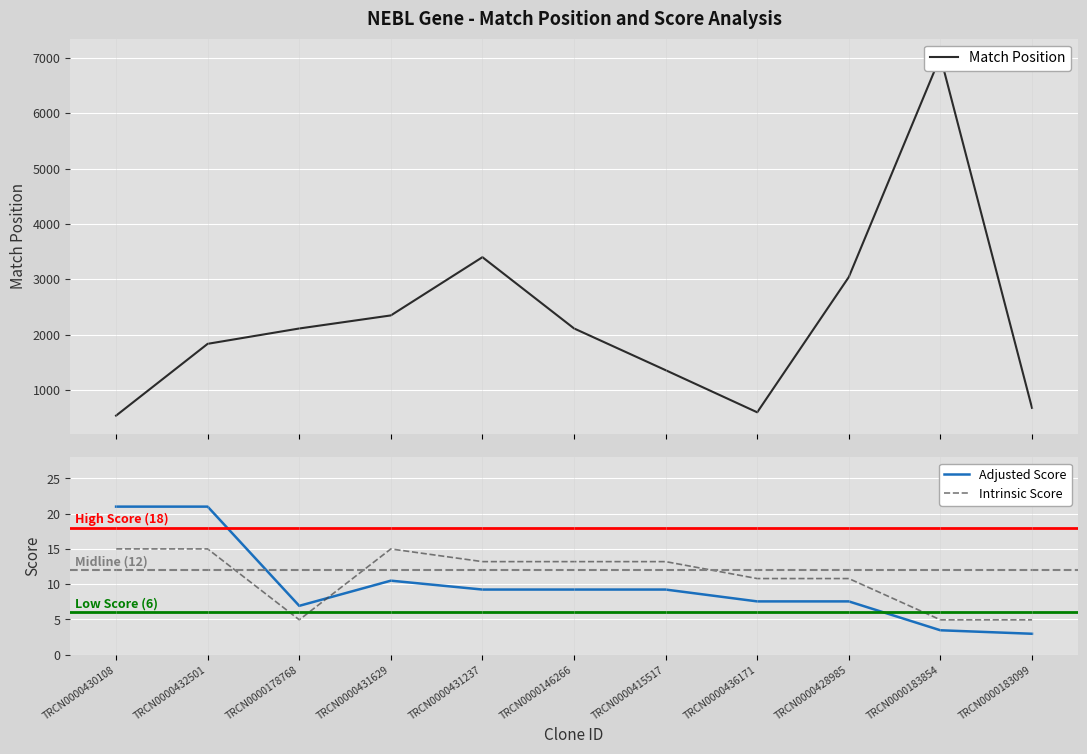

How many lines are shown in the chart?

3